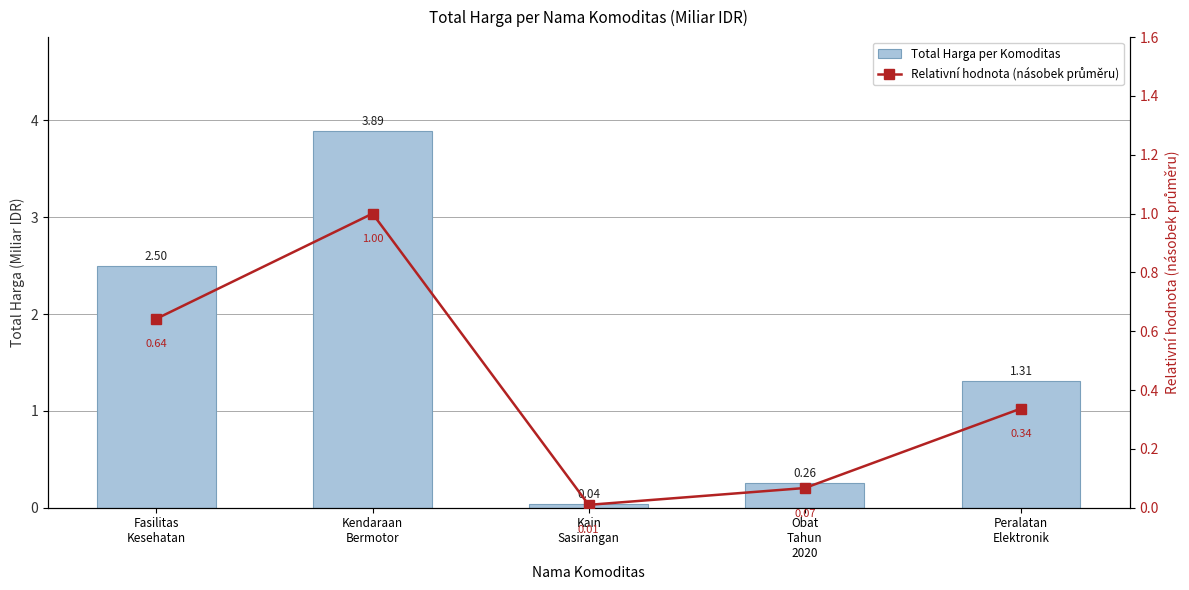

Reading left to right, extract all data points from this chart.

Total Harga per Komoditas: 2.5	3.9	0.0	0.3	1.3
Relativní hodnota (násobek průměru): 0.6	1.0	0.0	0.1	0.3